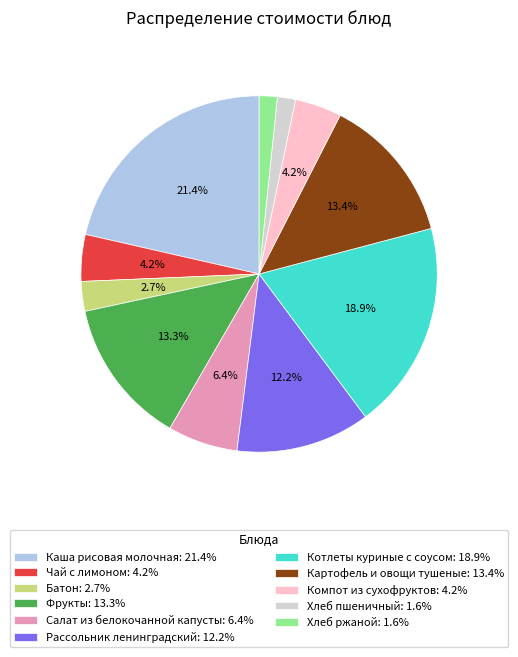

To the nearest percent, what portion does Хлеб пшеничный represent?

2%